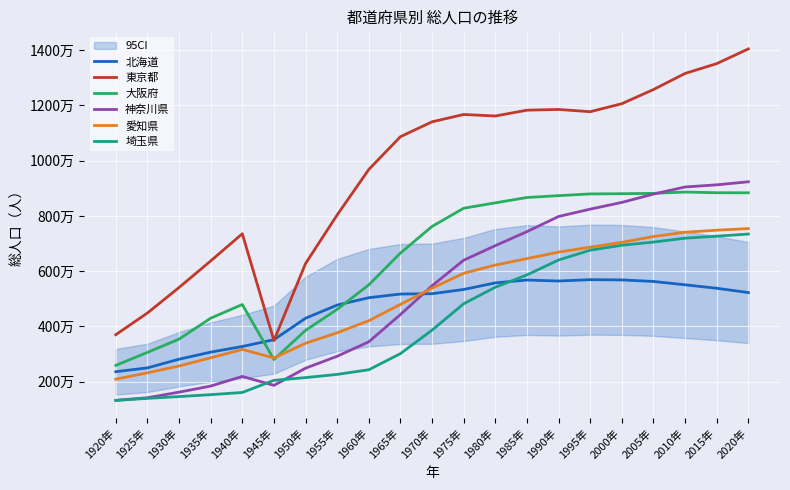

Does the chart display data point markers on the line(s)?

No